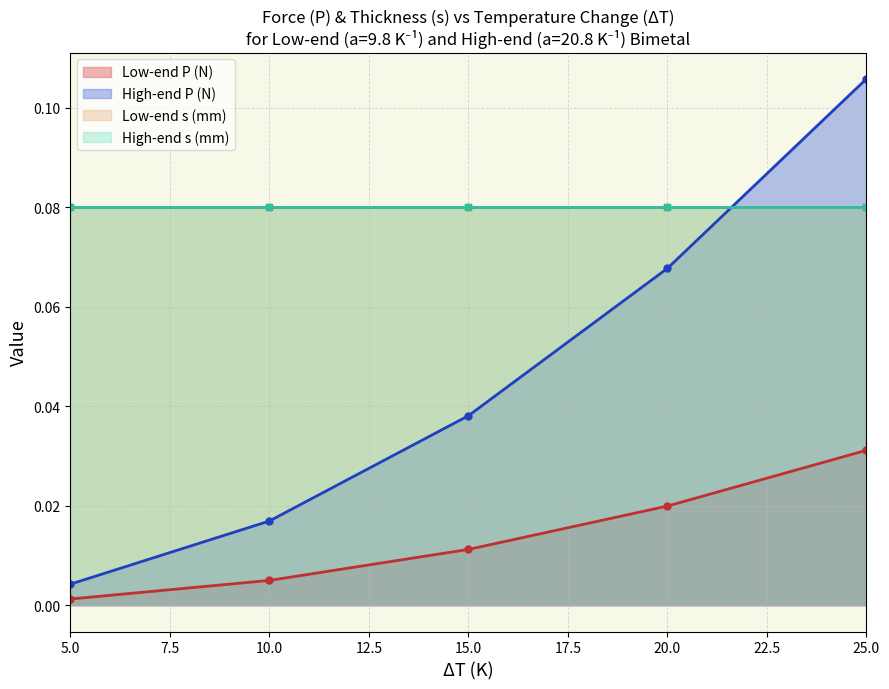

What is the total value across all series at 15?

0.2